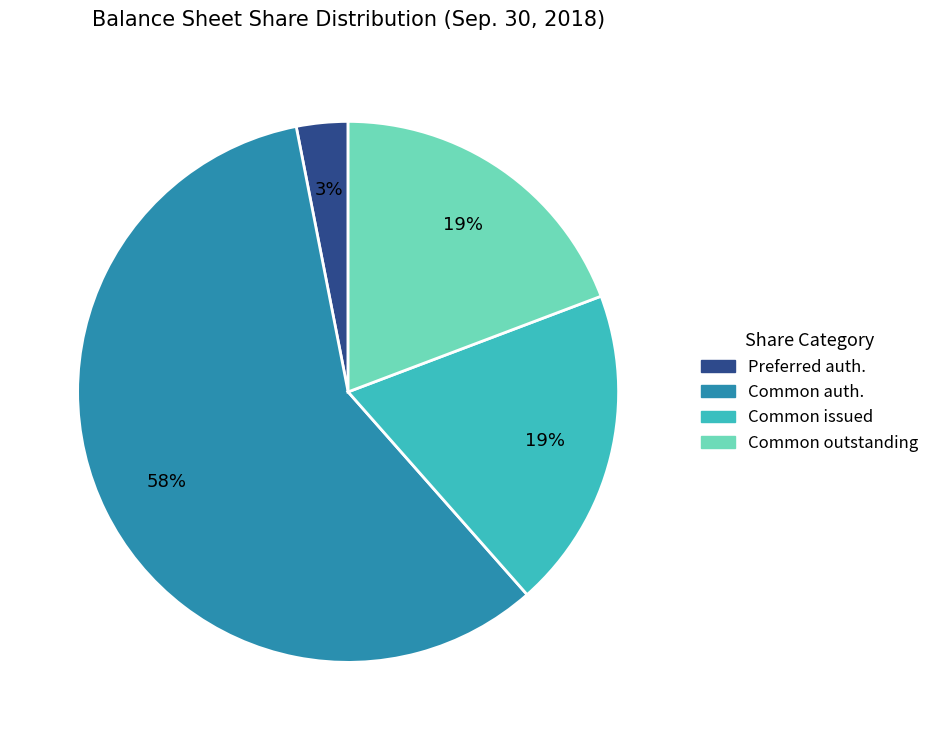

To the nearest percent, what percentage of the pie is Common outstanding?

19%